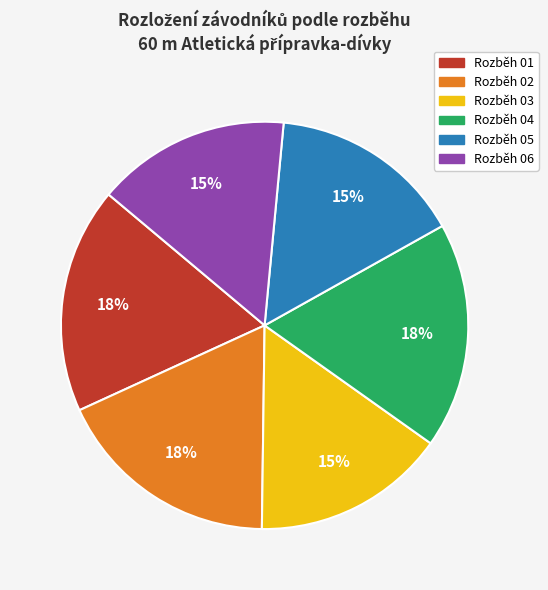

To the nearest percent, what percentage of the pie is Rozběh 01?

18%